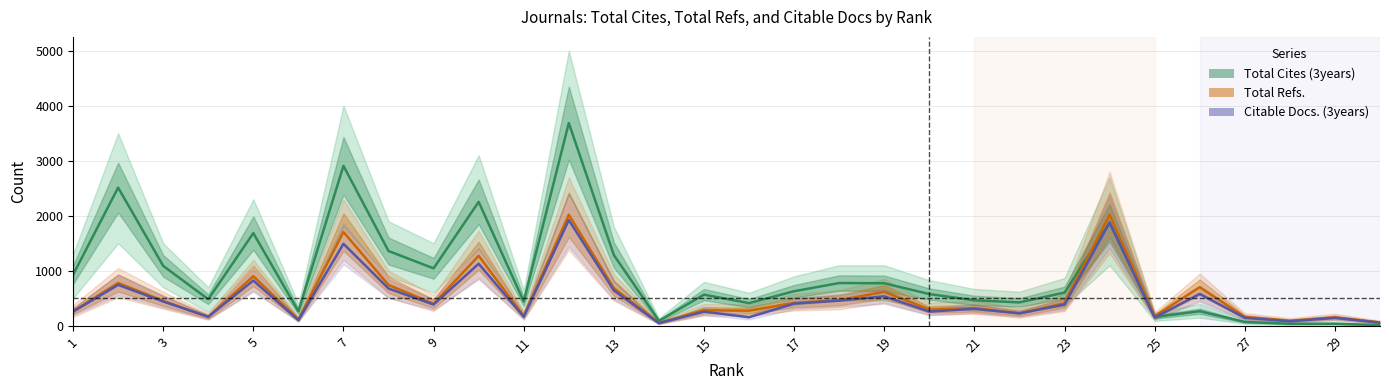

What are all the series names shown in the legend?

Total Cites (3years), Total Refs., Citable Docs. (3years)